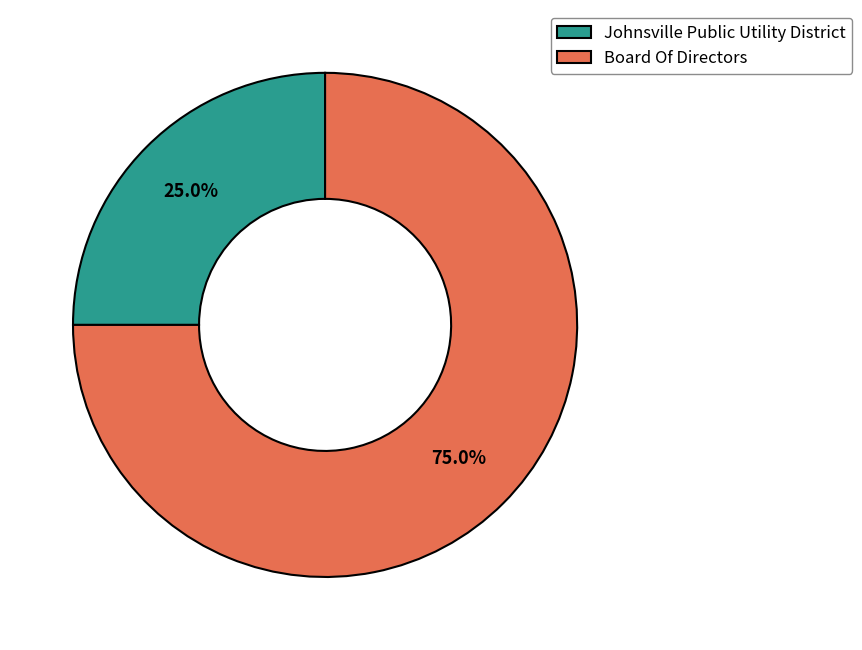

To the nearest percent, what is the average slice percentage?

50%